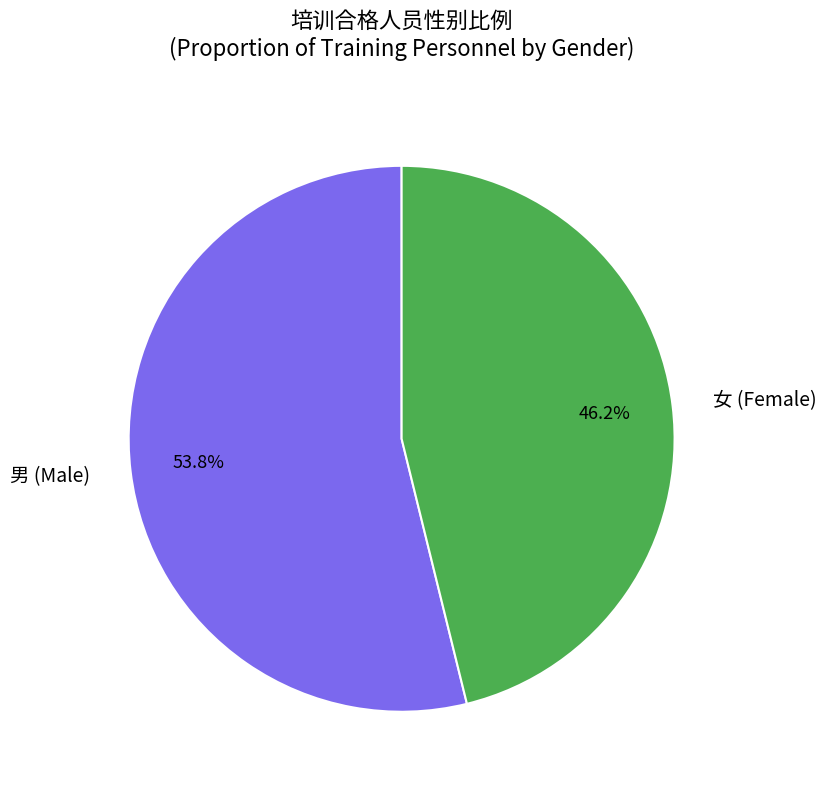

How many slices are in this pie chart?

2